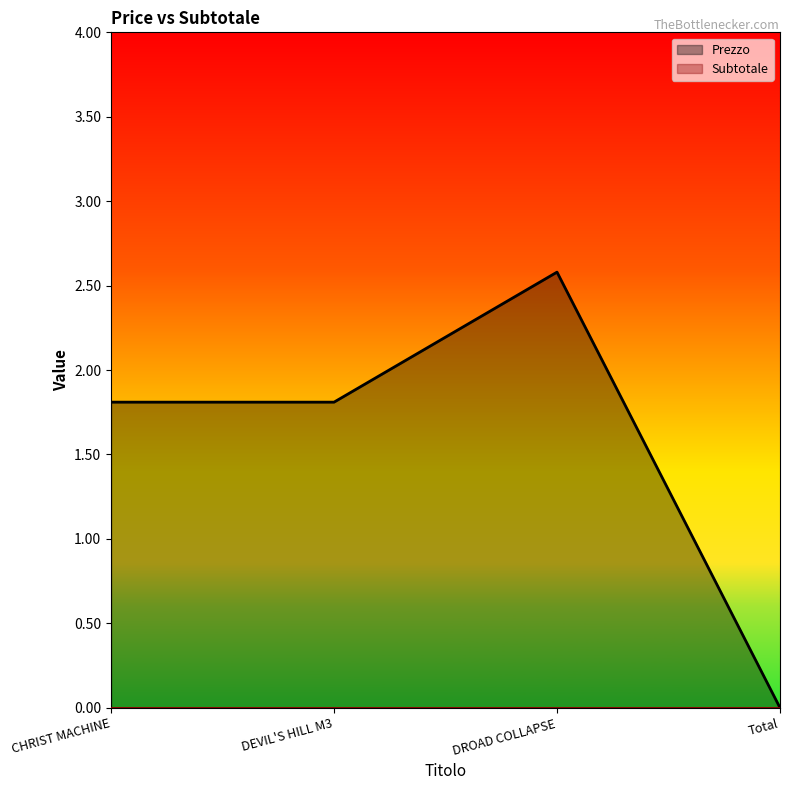

Which category has the lowest value across all series?

Total